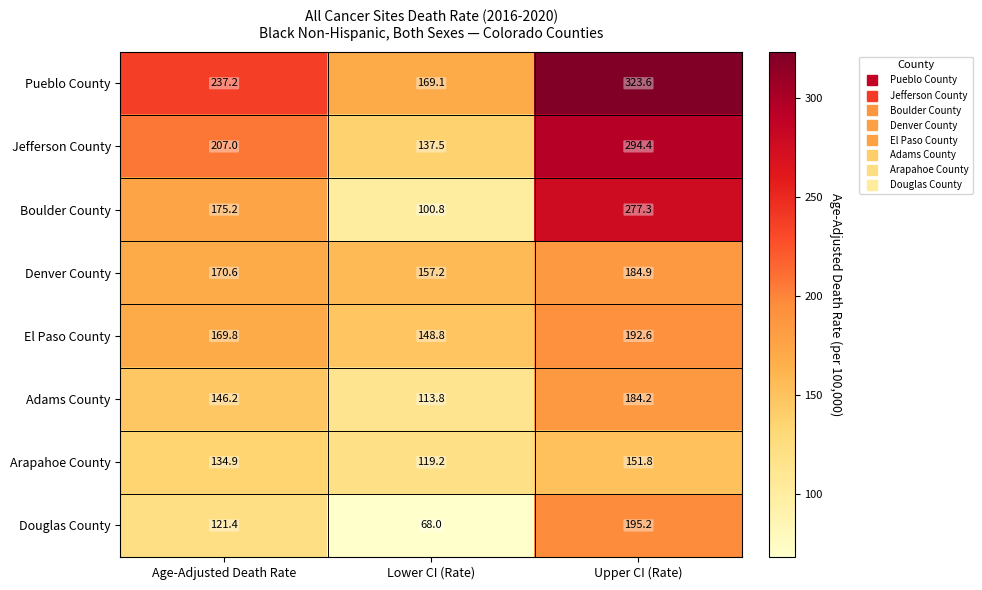

Is it true that El Paso County equals 65.5 at Lower CI (Rate)?

False